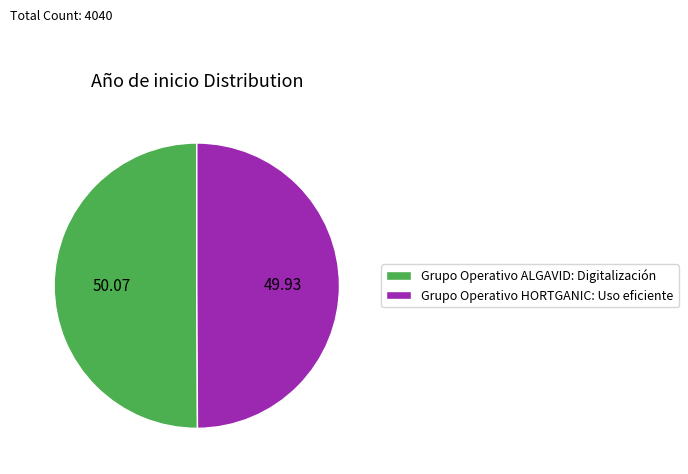

Approximately how many times larger is the value at Grupo Operativo ALGAVID: Digitalización compared to Grupo Operativo HORTGANIC: Uso eficiente?

1.0